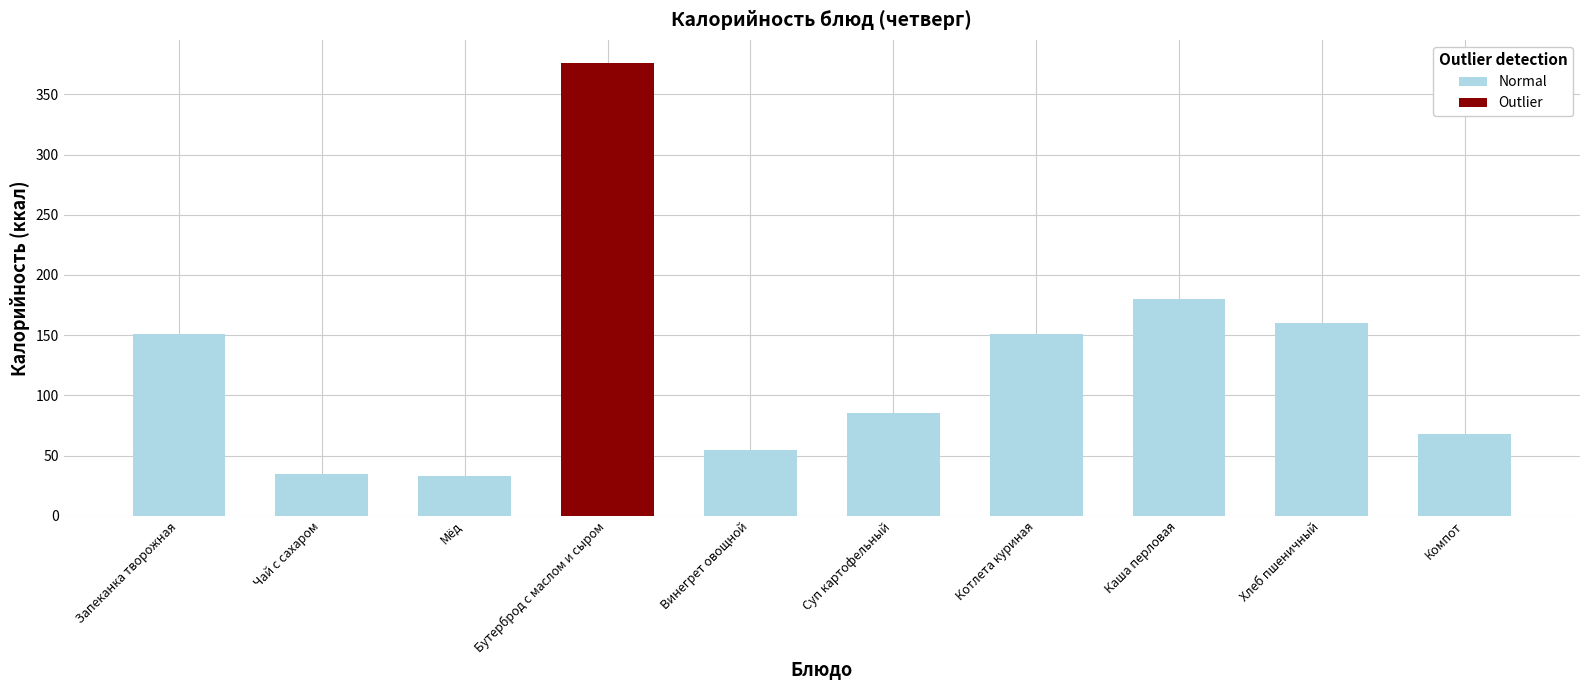

What is the difference between the maximum and minimum values?

343.4